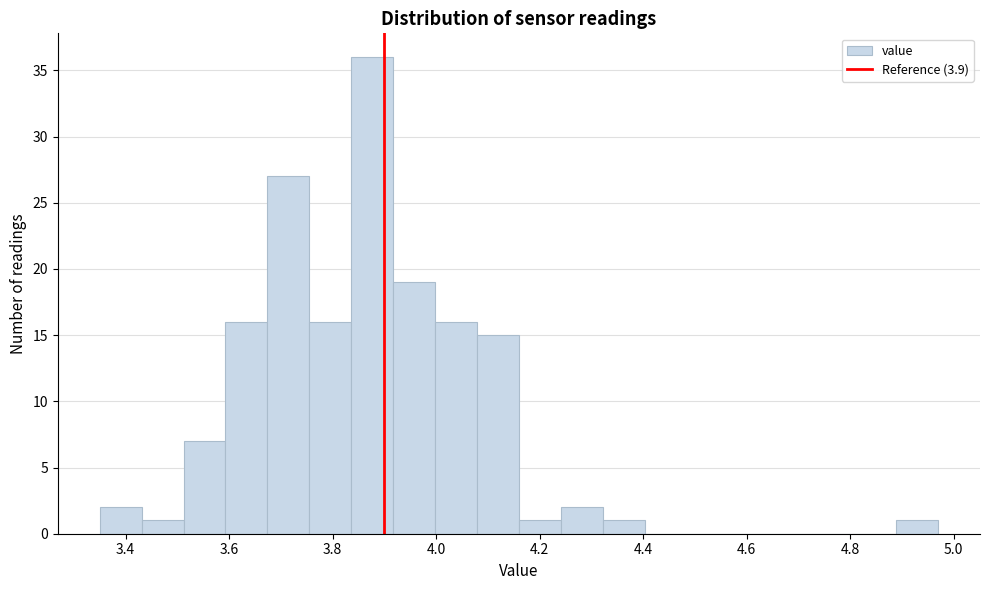

Reading left to right, list every bar in this chart as the range it spans on the x-axis followed by its height. Neither the bar edges nor the heights are printed on the chart, so give them approximately, as read against the axes.

3.36 to 3.44: 2
3.44 to 3.52: 1
3.52 to 3.60: 7
3.60 to 3.68: 16
3.68 to 3.76: 27
3.76 to 3.84: 16
3.84 to 3.92: 36
3.92 to 4.00: 19
4.00 to 4.08: 16
4.08 to 4.16: 15
4.16 to 4.24: 1
4.24 to 4.32: 2
4.32 to 4.40: 1
4.40 to 4.48: 0
4.48 to 4.56: 0
4.56 to 4.64: 0
4.64 to 4.72: 0
4.72 to 4.80: 0
4.80 to 4.88: 0
4.88 to 4.98: 1